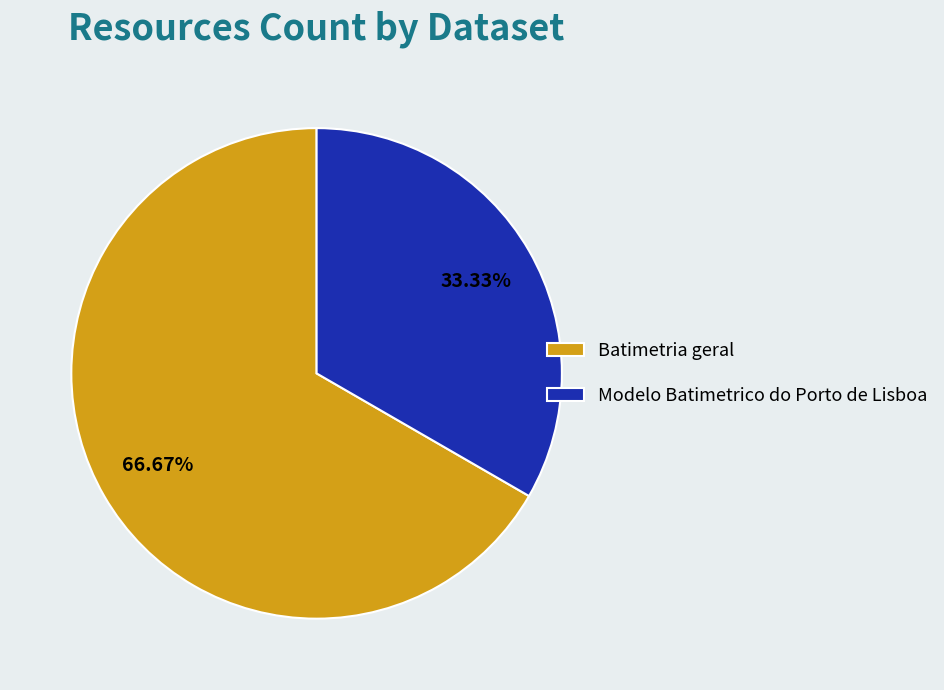

Which slice represents more than half of the pie?

Batimetria geral